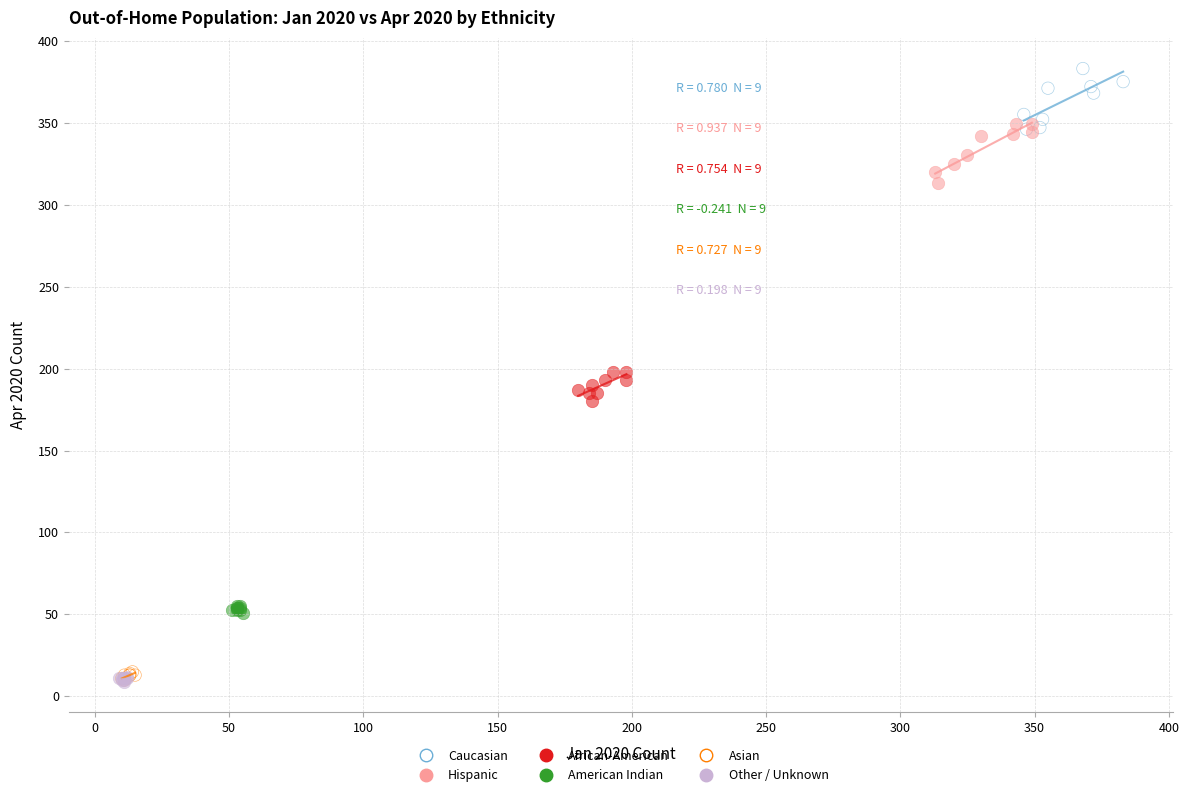

Which series has the widest spread of Y values?

Caucasian